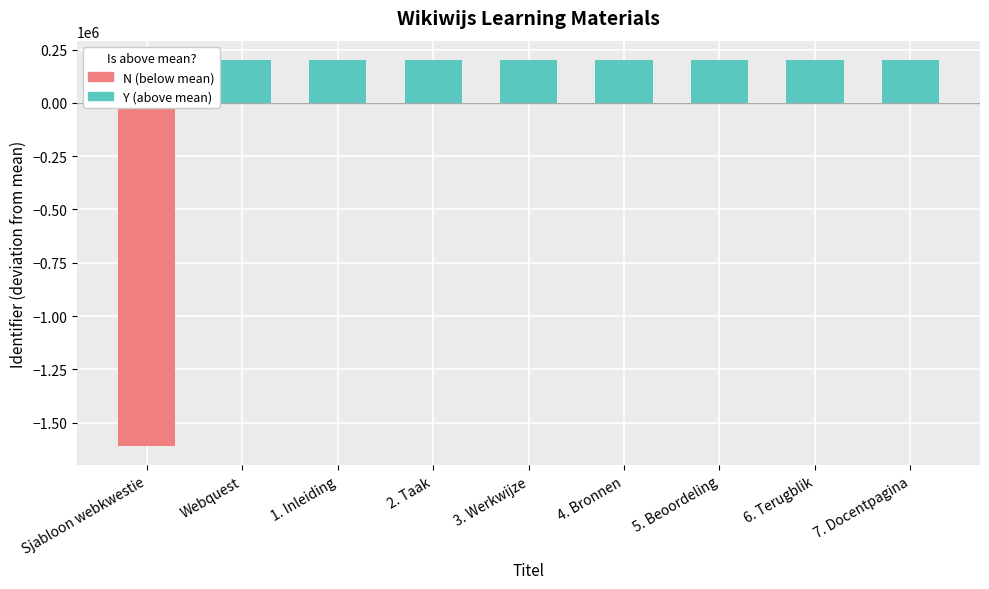

What is the label of the 8th bar from the right?

Webquest